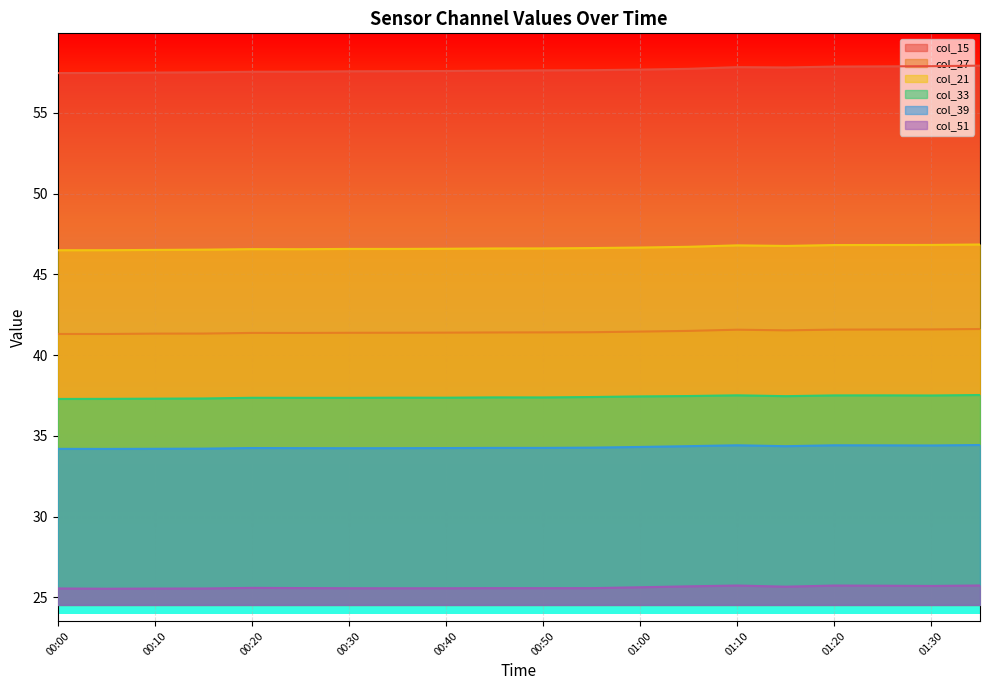

At which label does col_21 reach its minimum?

00:00